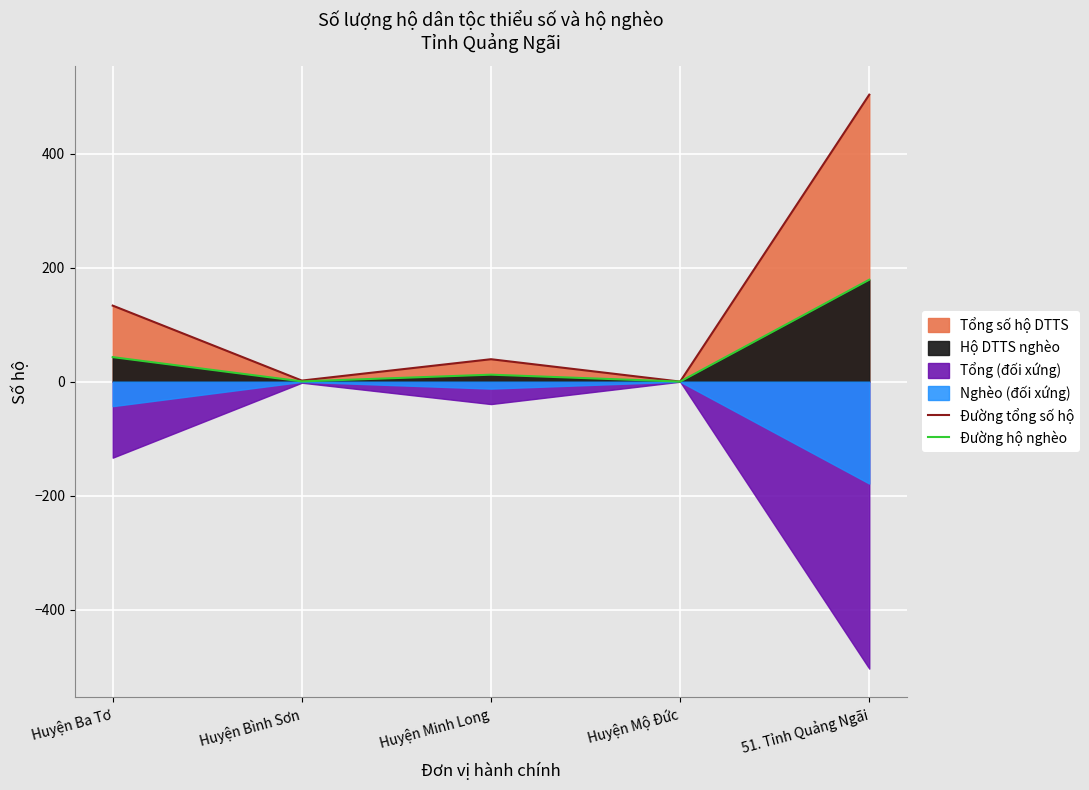

What is the value of the Đường tổng số hộ point at the 5th from the left?

503.7